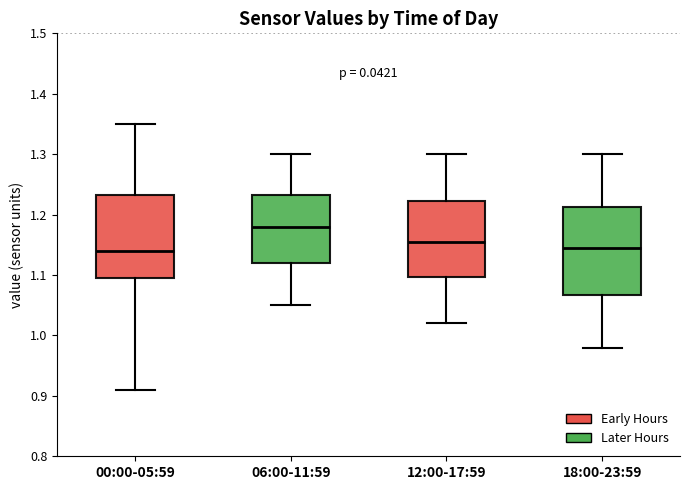

Which box's median line is the highest?

06:00-11:59